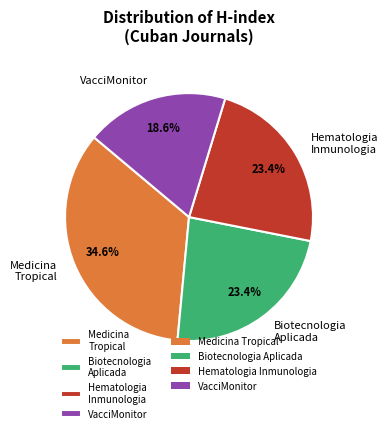

What is the ratio of the value at Biotecnologia Aplicada to the value at Hematologia Inmunologia?

1.0